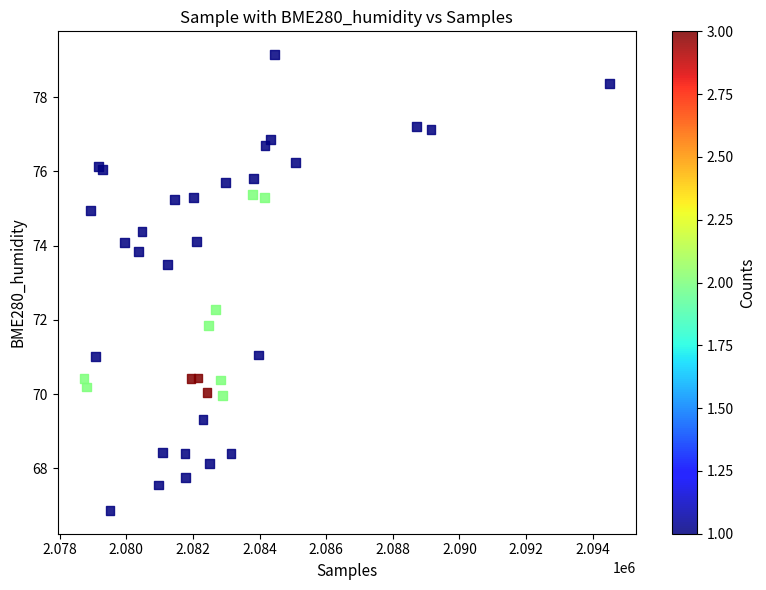

What Y value in the scatter plot is closest to 73?

73.5